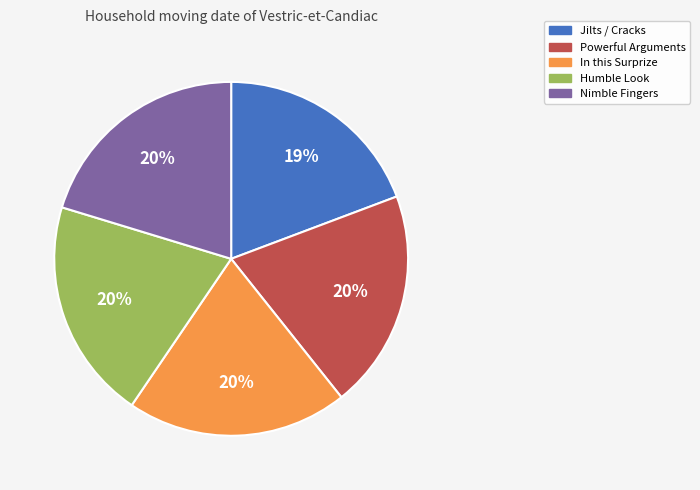

Approximately how many times larger is the value at Nimble Fingers compared to In this Surprize?

1.0